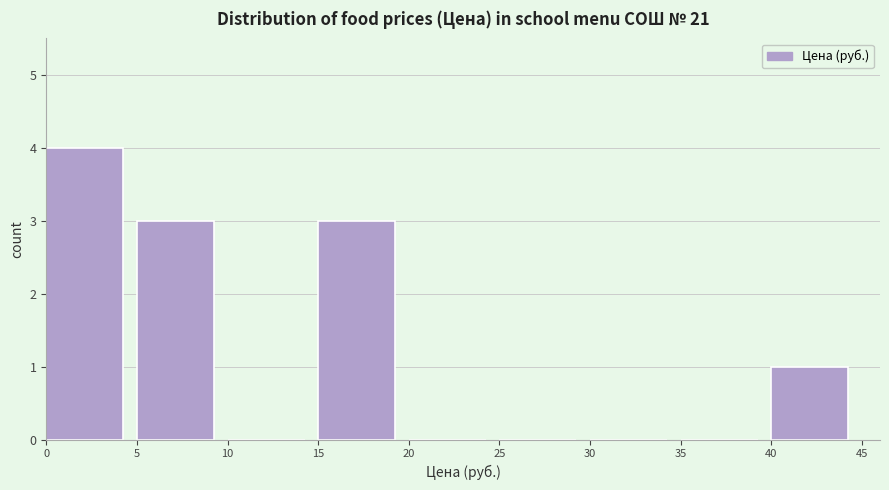

Over which range of the x-axis is the bar tallest?

0 to 5